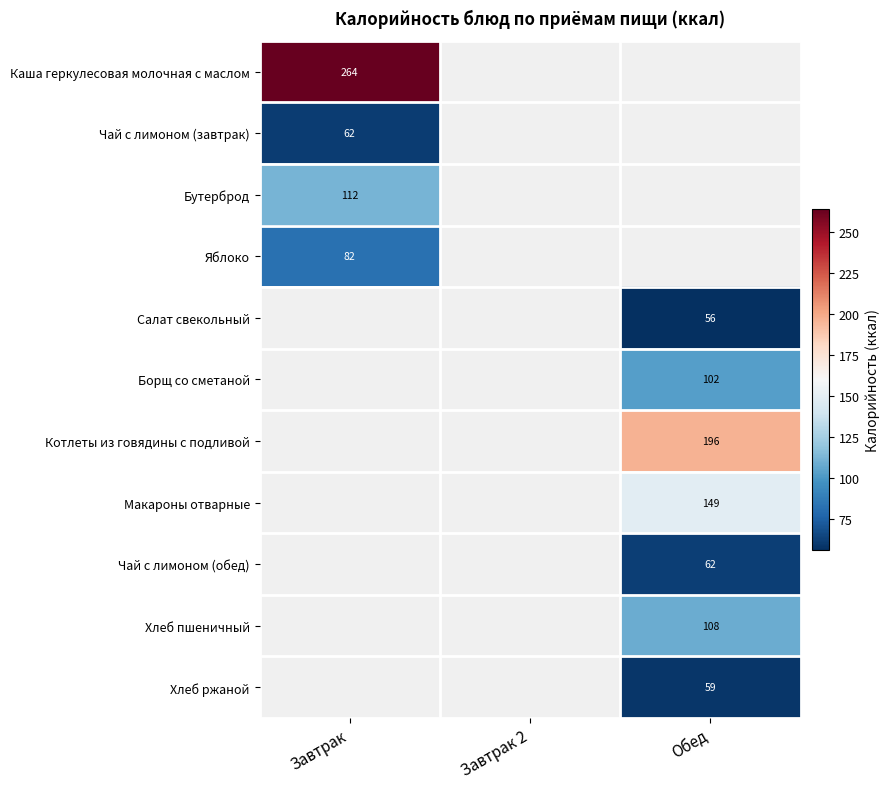

Is it true that Котлеты из говядины с подливой equals 196 at Обед?

True